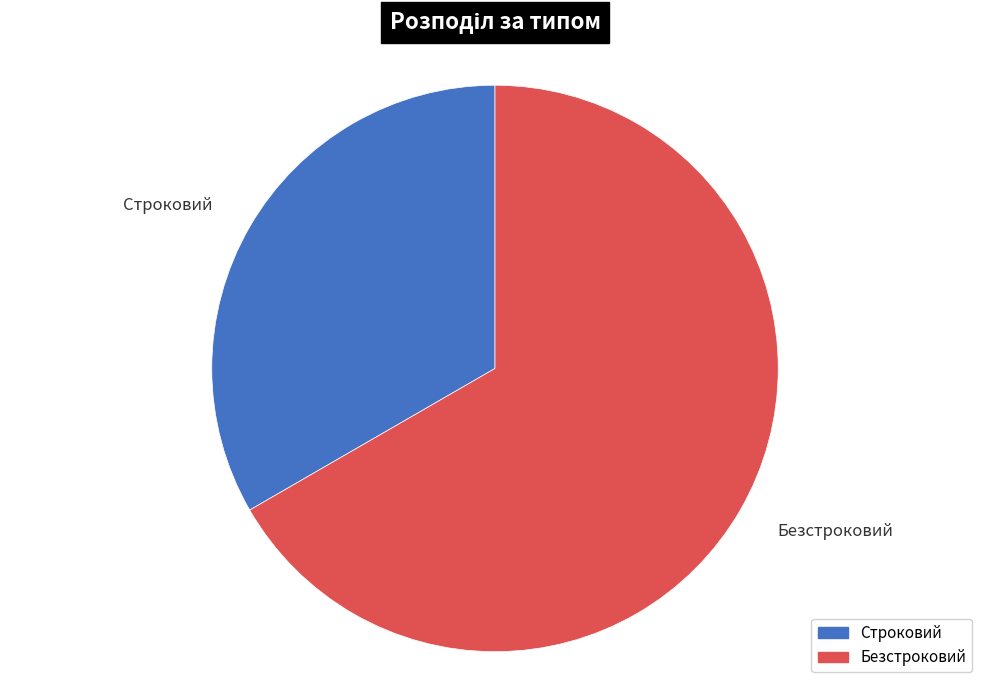

Which category has the biggest portion of the pie?

Безстроковий